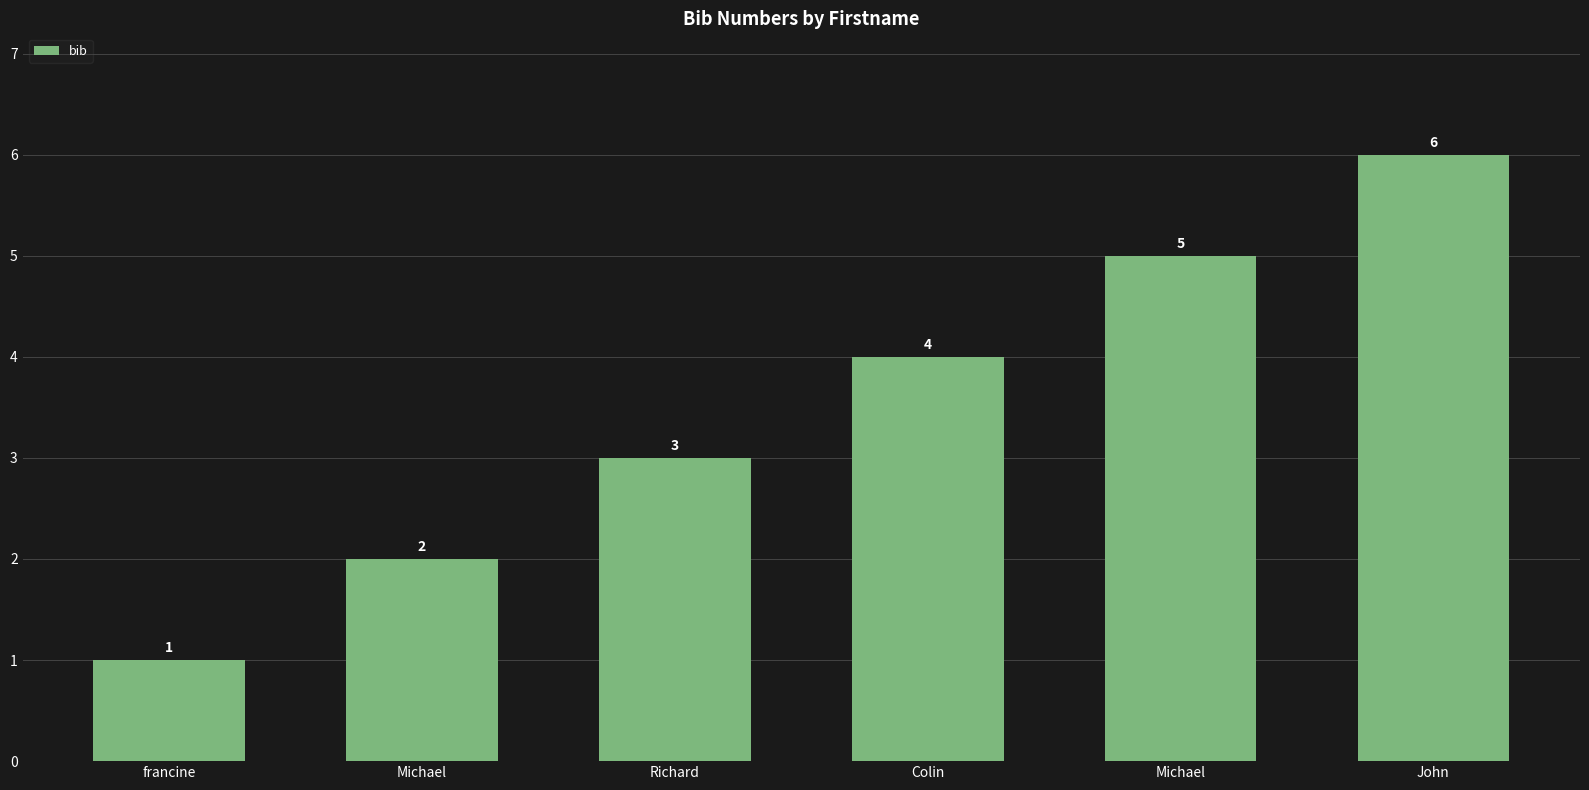

Rank the categories by value from lowest to highest.

francine, Michael, Richard, Colin, Michael, John